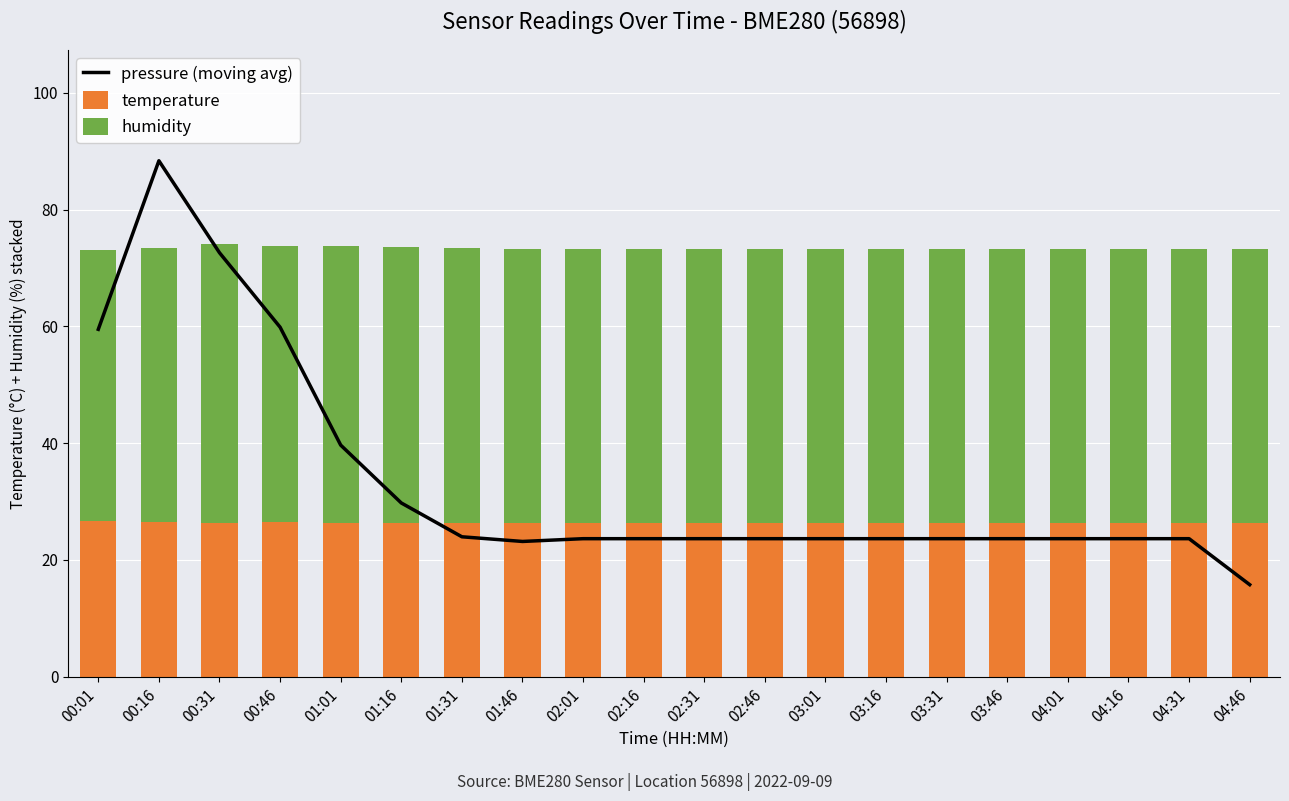

Reading right to left, list all the values displayed in this chart.

pressure (moving avg): 15.8	23.6	23.6	23.6	23.6	23.6	23.6	23.6	23.6	23.6	23.6	23.6	23.2	24.0	29.7	39.7	59.8	72.6	88.3	59.5
temperature: 26.3	26.3	26.3	26.3	26.3	26.3	26.3	26.3	26.3	26.3	26.3	26.3	26.3	26.4	26.4	26.4	26.4	26.3	26.4	26.6
humidity: 47.0	47.0	47.0	47.0	47.0	47.0	47.0	47.0	47.0	47.0	47.0	47.0	47.0	47.0	47.3	47.4	47.3	47.7	47.1	46.4